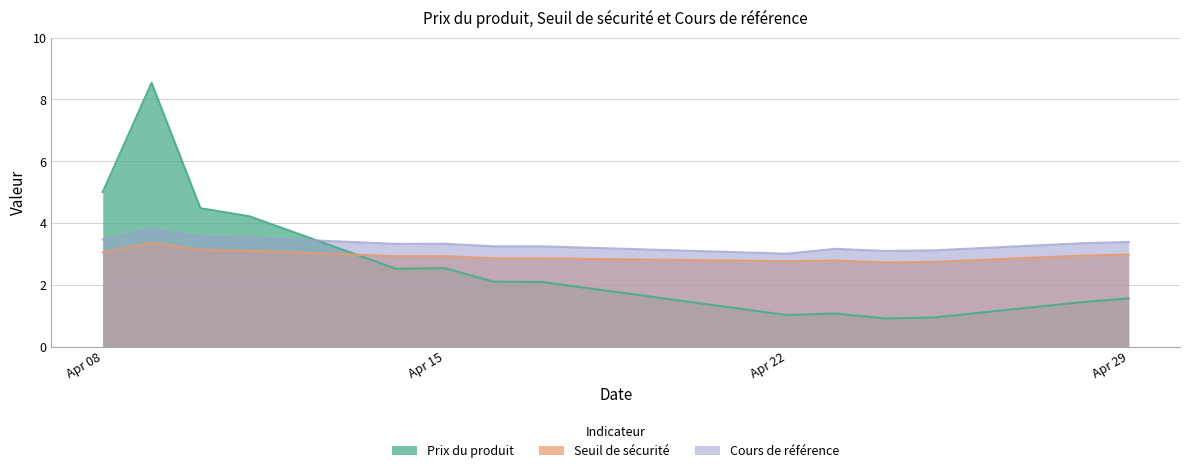

Which category has the lowest value across all series?

2025-04-24